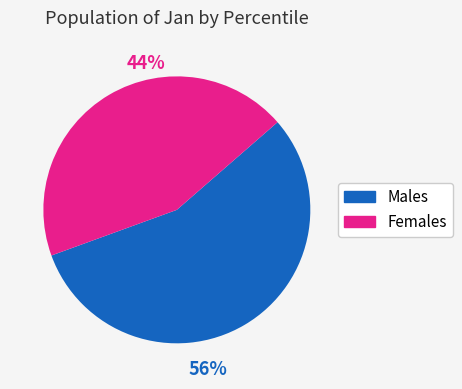

Is there a majority slice in this chart?

Yes